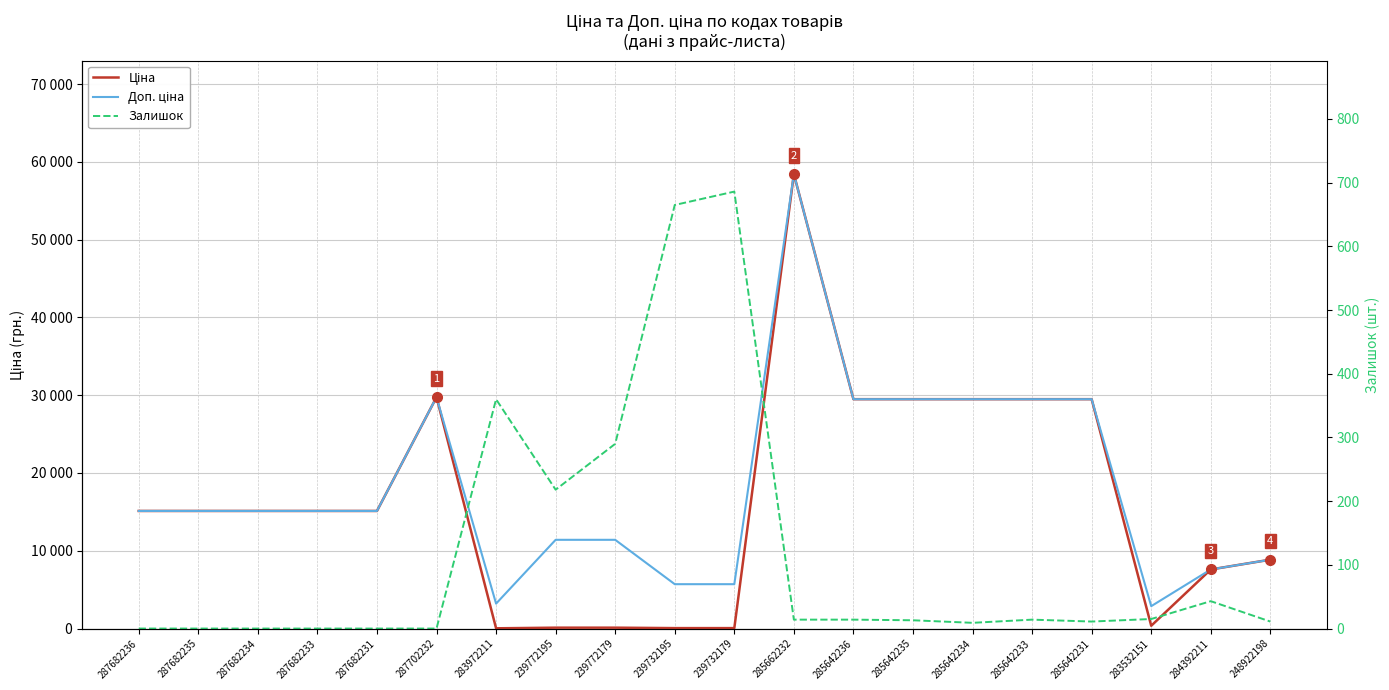

True or false: Доп. ціна and Залишок cross at least once.

False